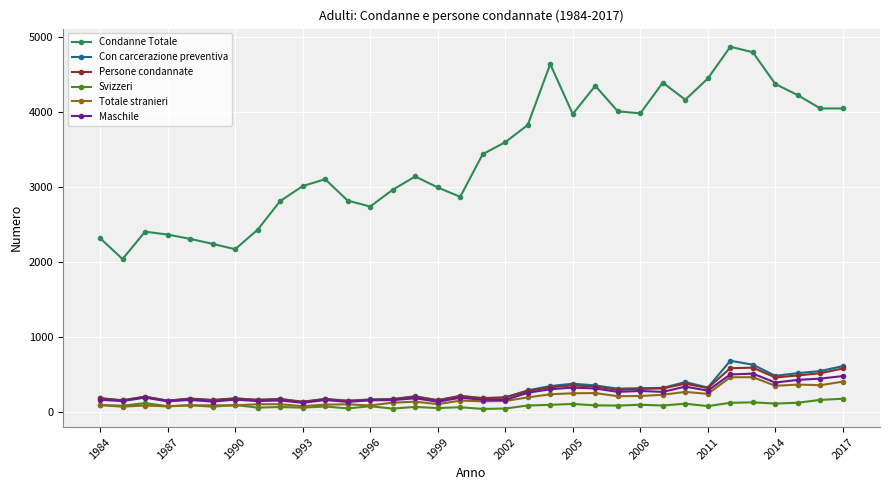

Which series has the largest total across all categories?

Condanne Totale